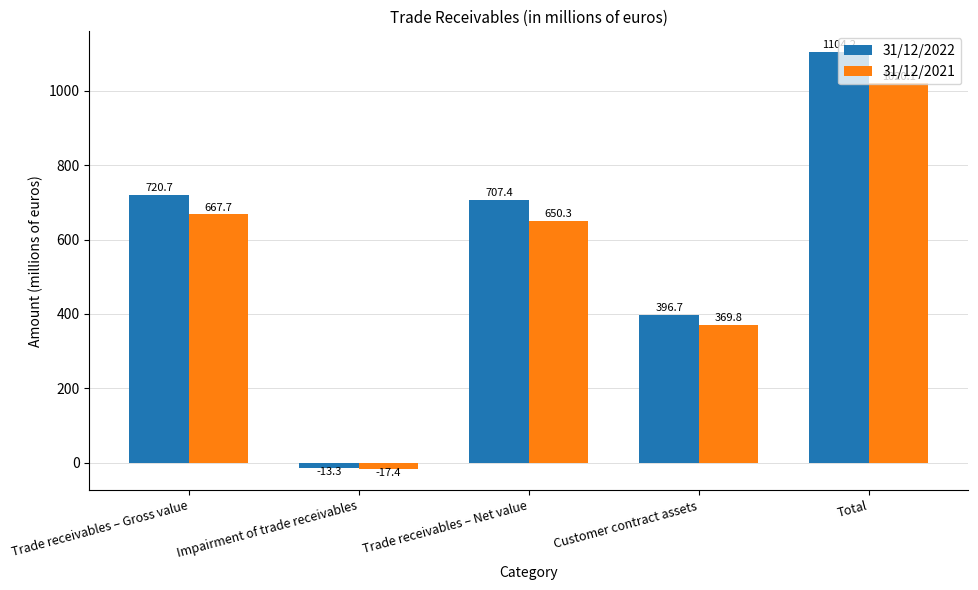

At which category is the sum across all series the highest?

Total